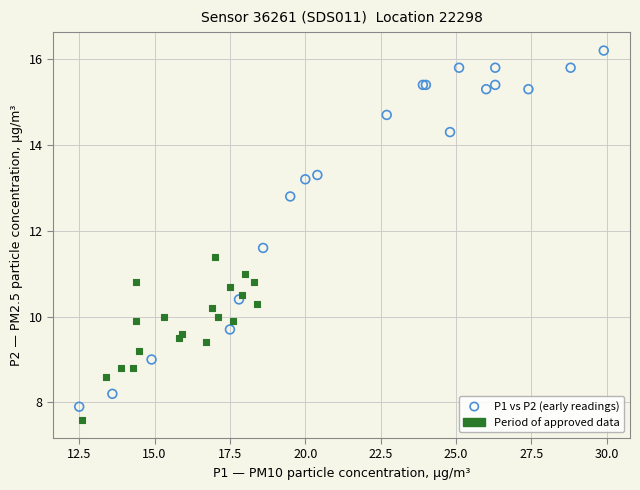

Which series contains the highest Y value?

P1 vs P2 (early readings)